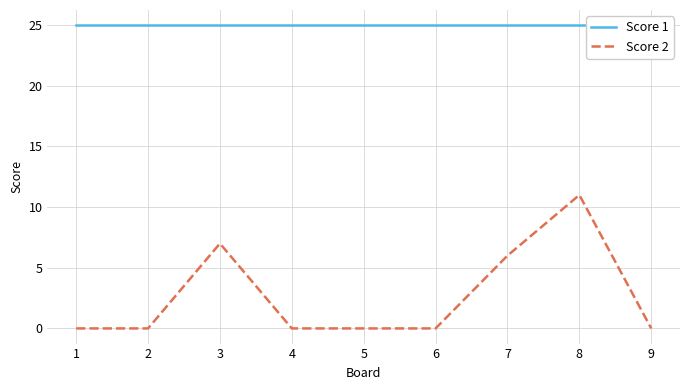

True or false: Score 1 has more than 2 interior local peaks.

False